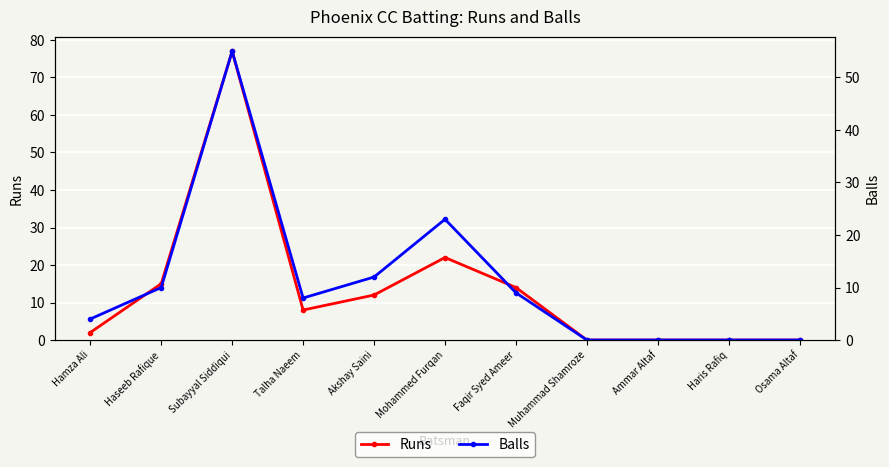

How many values in Balls are above zero?

7